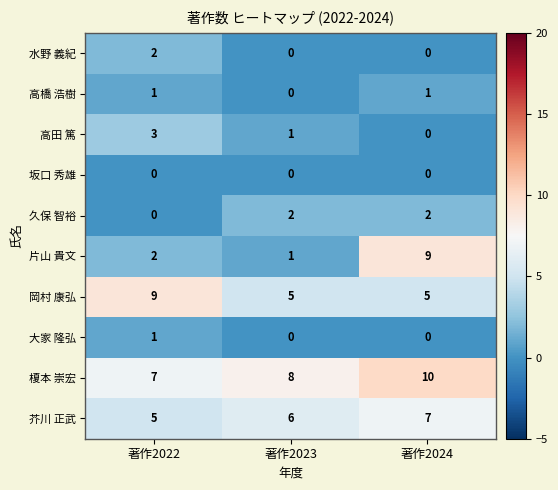

The 榎本 崇宏 series shows 10 at 著作2022. True or false?

False